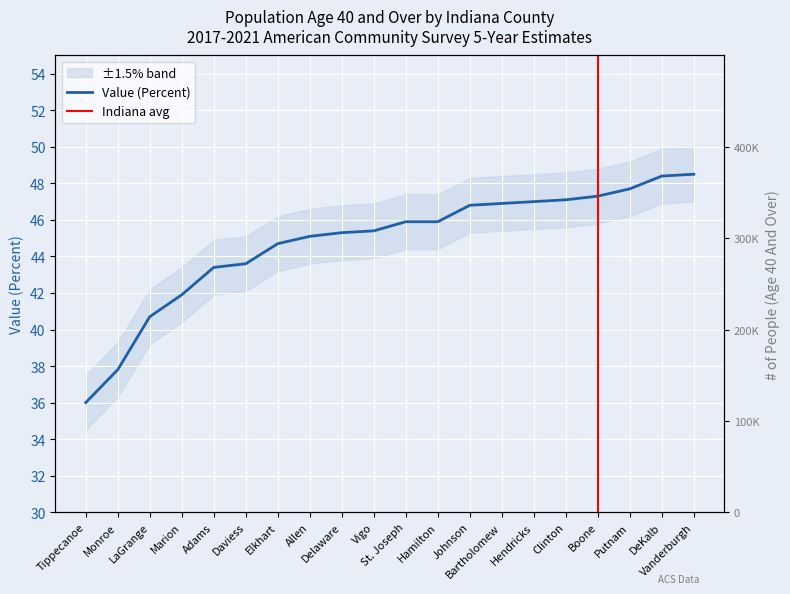

Reading right to left, extract all data points from this chart.

48.5	48.4	47.7	47.3	47.1	47.0	46.9	46.8	45.9	45.9	45.4	45.3	45.1	44.7	43.6	43.4	41.9	40.7	37.8	36.0